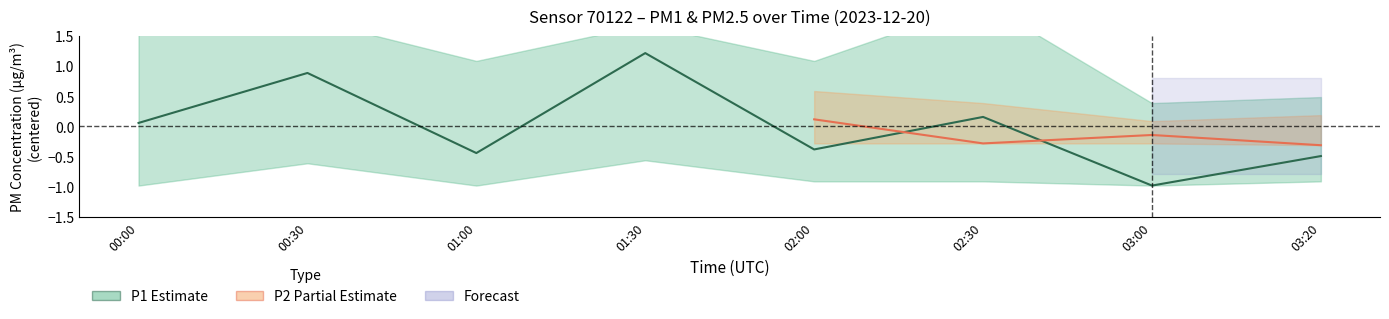

How many data points does each series have?

8